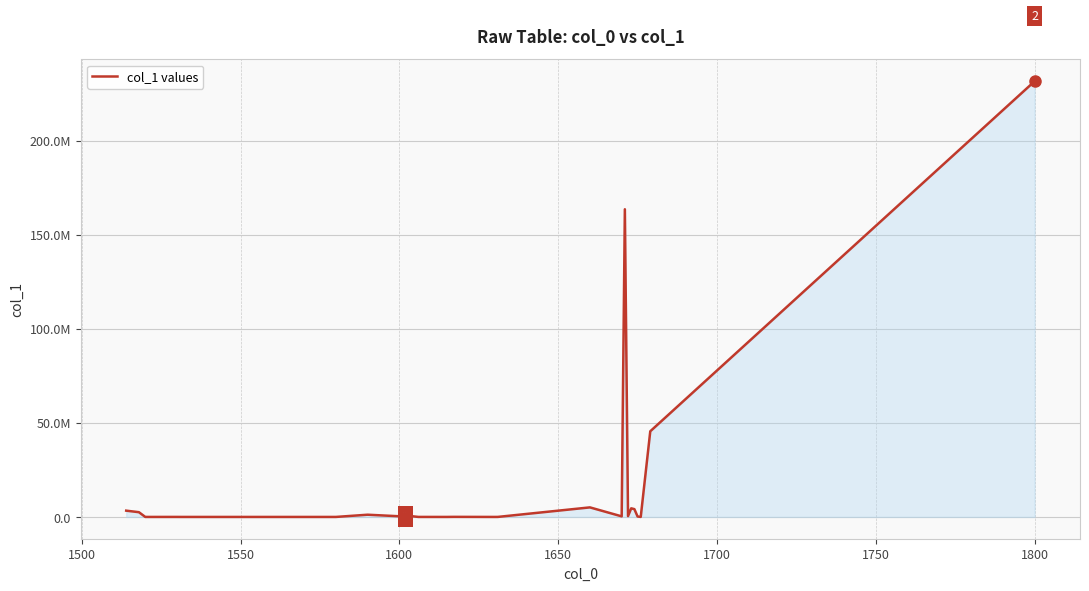

Reading right to left, extract all data points from this chart.

231509255.9	45516829.0	8336.0	244172.0	4145406.0	4578345.0	436694.0	163502193.0	309394.0	5077336.0	14680.0	848.0	41236.0	815.0	6912.0	367598.5	190270.0	1182596.0	98.4	1165.0	10853.0	1174.0	10946.0	2523109.0	3338250.0